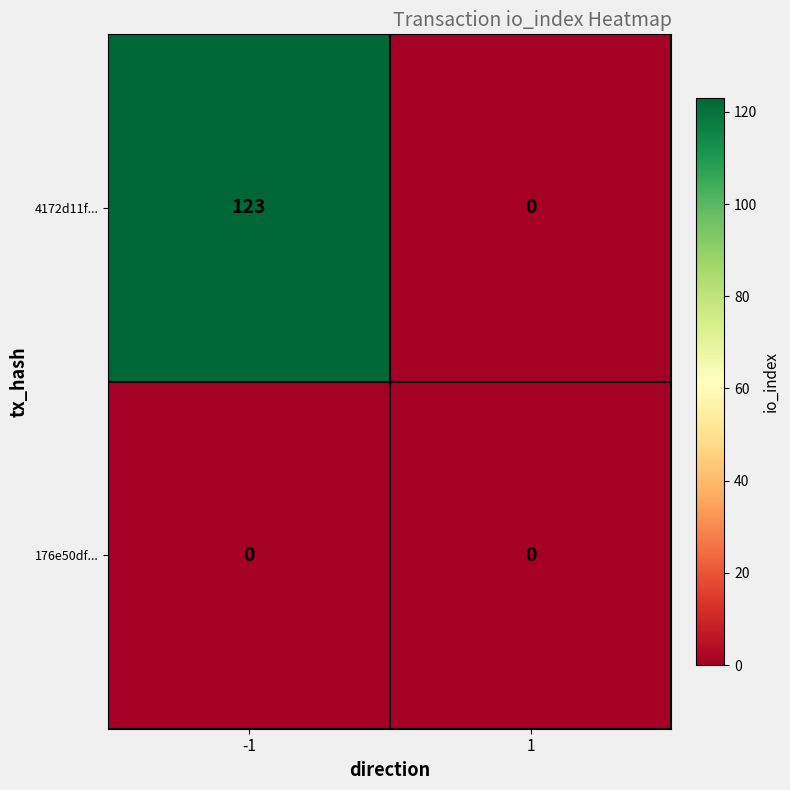

Which series has the largest total across all categories?

4172d11f...